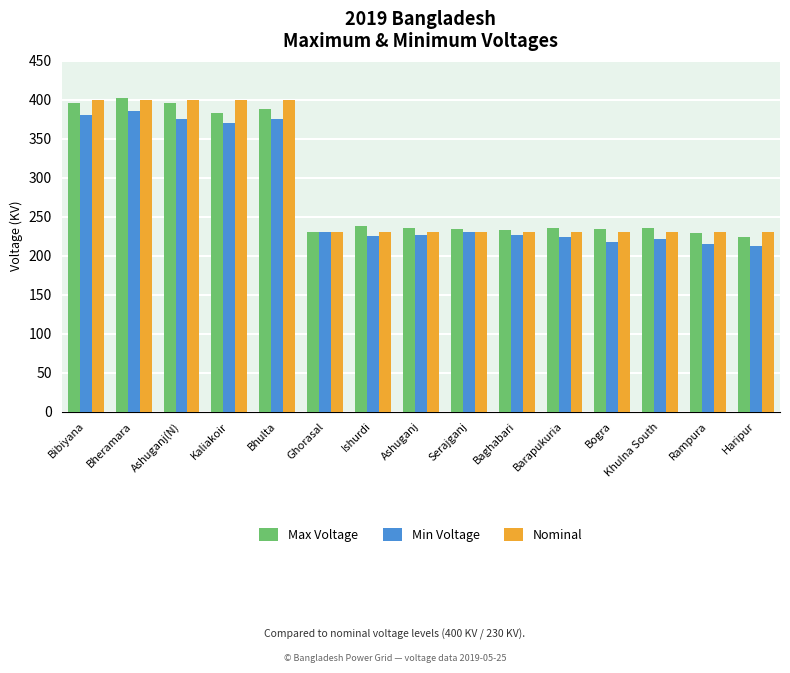

At Ashuganj(N), list the series in order from smallest to largest.

Min Voltage, Max Voltage, Nominal